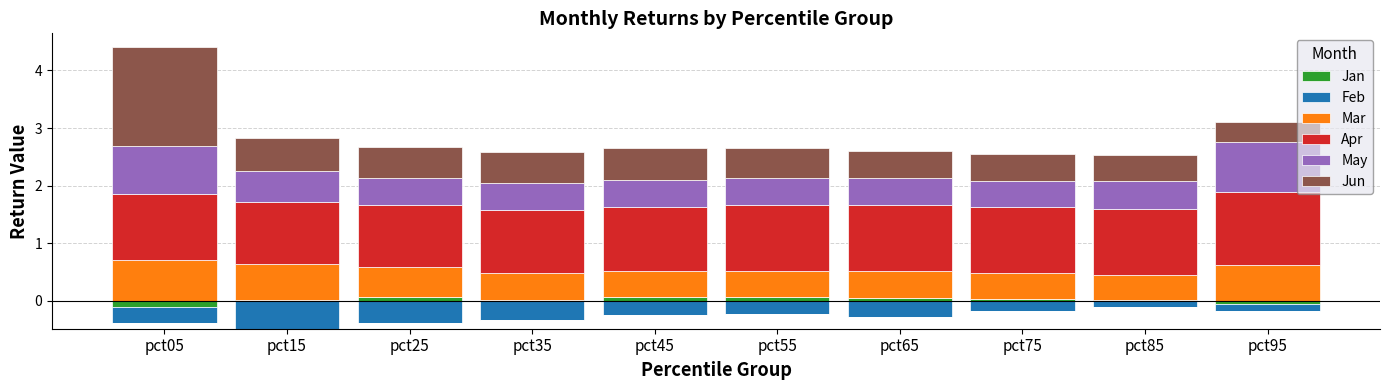

At pct15, list the series in order from largest to smallest.

Apr, Mar, Jun, May, Jan, Feb